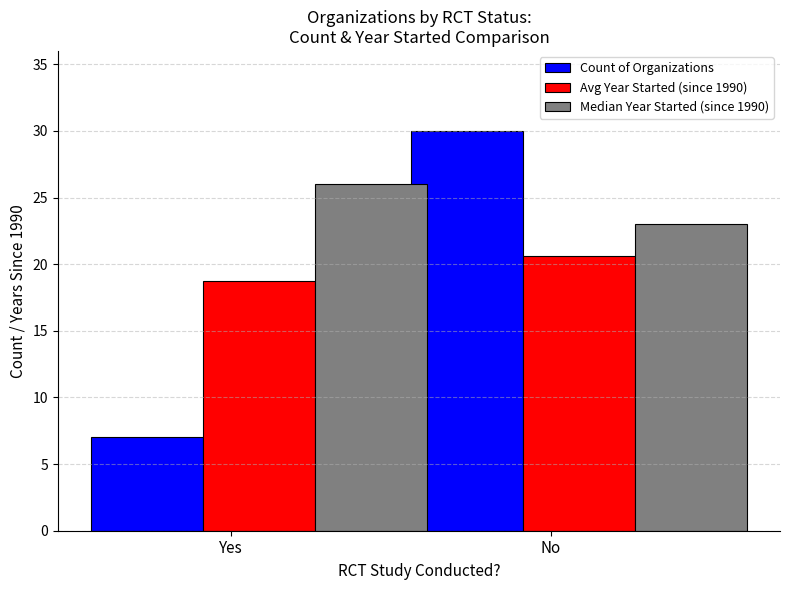

What are all the series names shown in the legend?

Count of Organizations, Avg Year Started (since 1990), Median Year Started (since 1990)